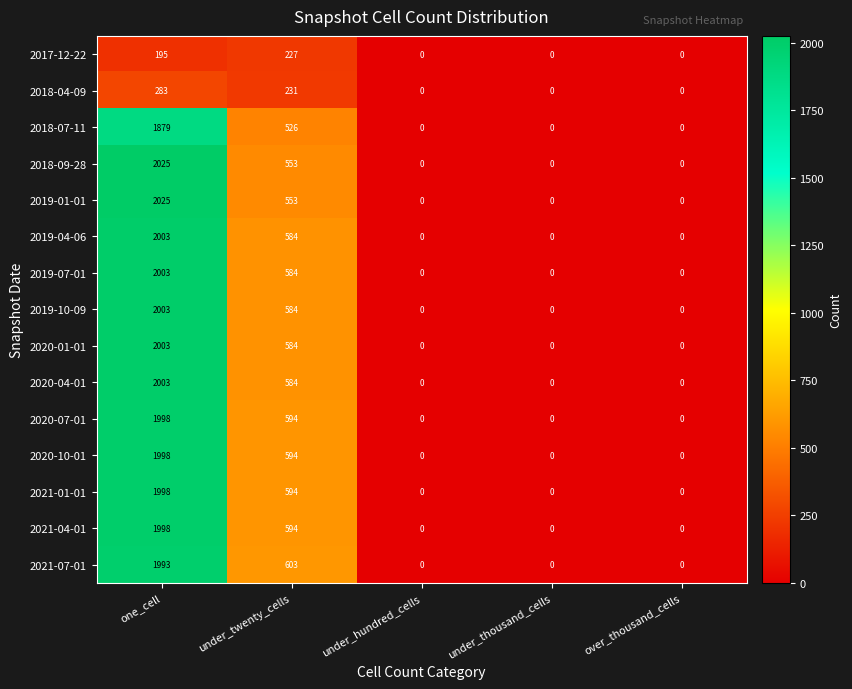

What is the maximum value shown in the chart?

2025